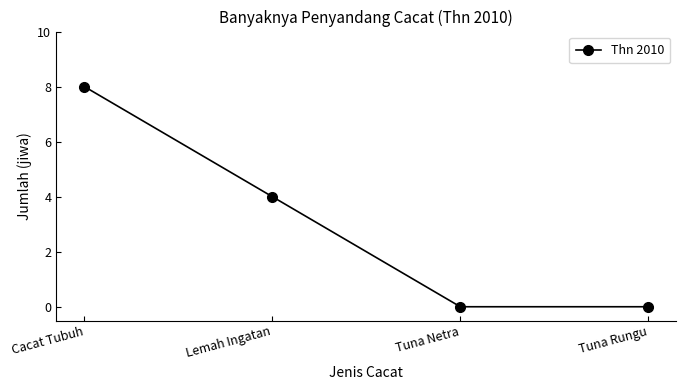

The value at Cacat Tubuh is 8. True or false?

True